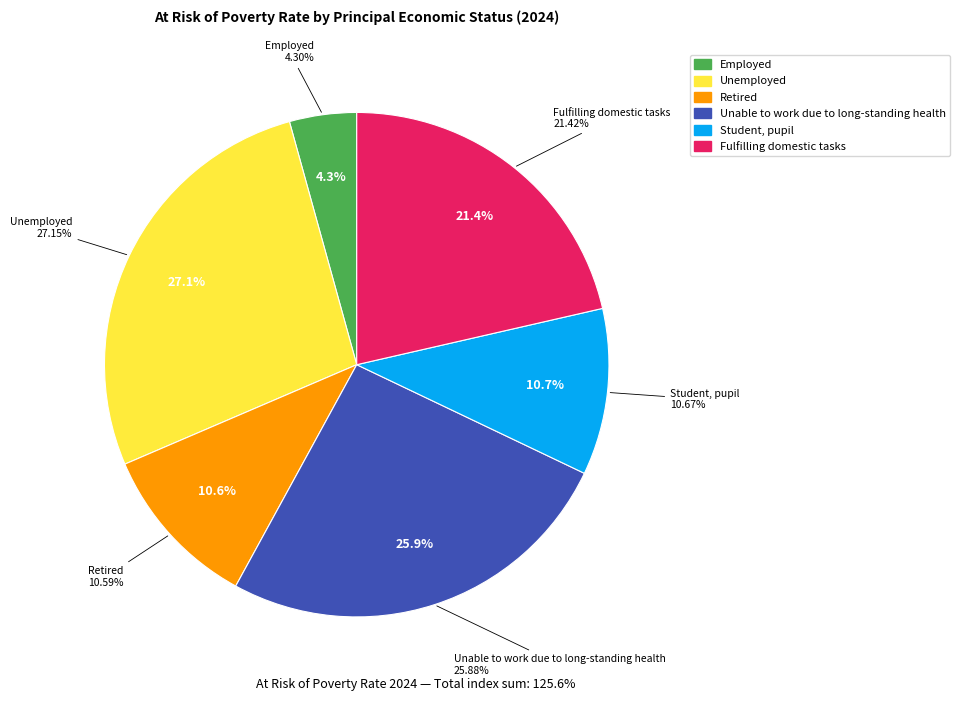

Which has a higher value, Retired or Unable to work due to long-standing health?

Unable to work due to long-standing health